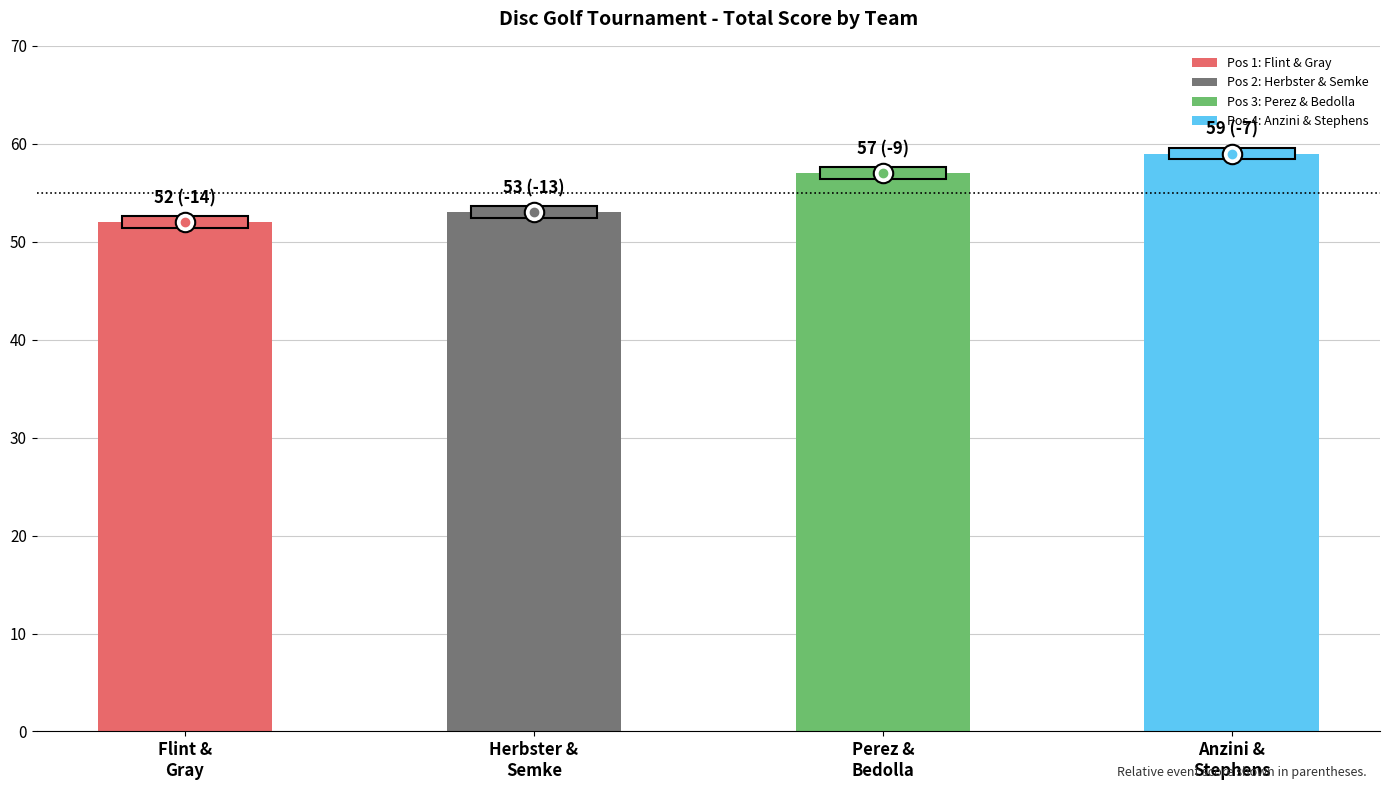

What is the difference between the maximum and minimum values?

7